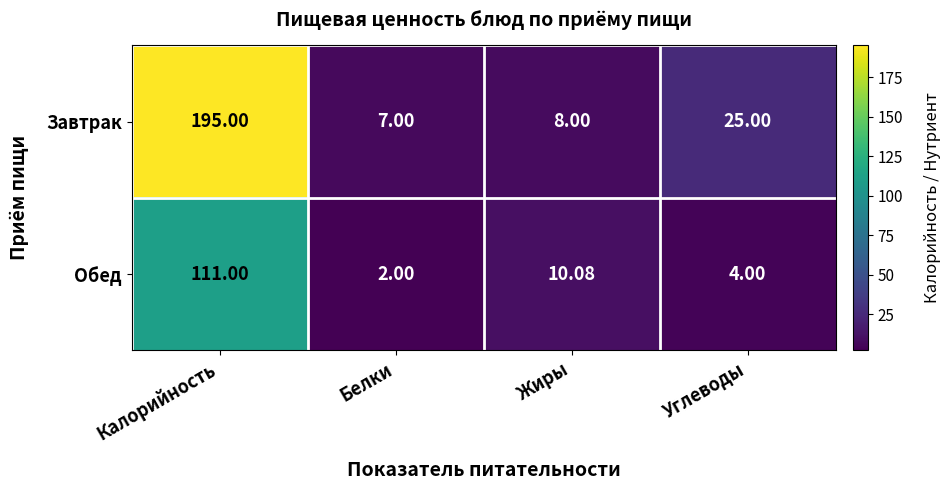

Rank the series by their average value, from highest to lowest.

Завтрак, Обед